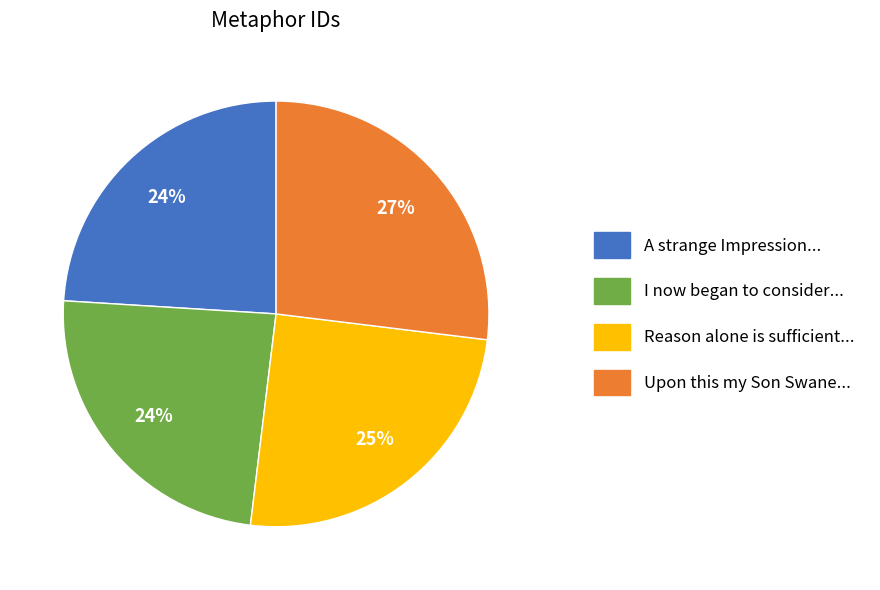

To the nearest percent, what is the average slice percentage?

25%